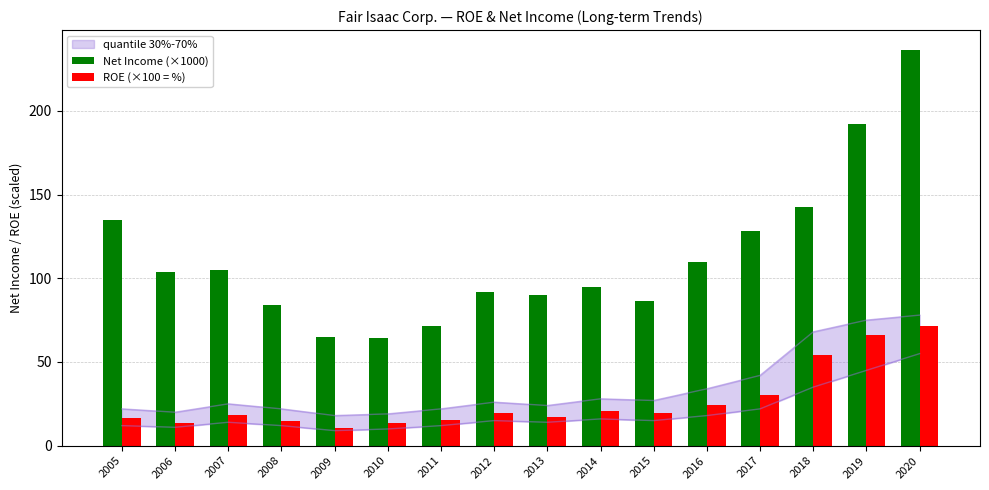

What is the smallest value displayed?

10.8